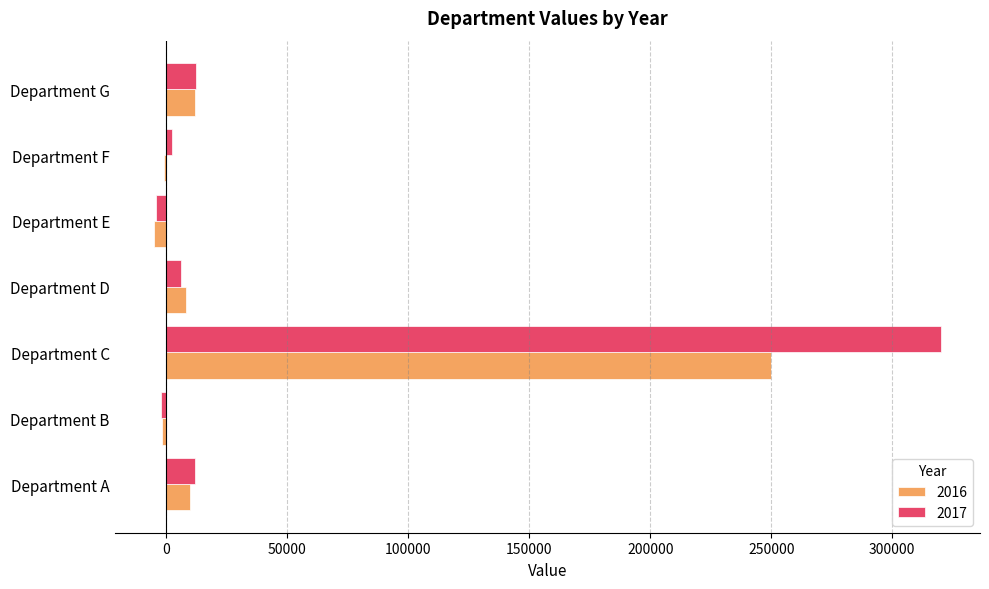

The 2016 series shows 250000 at Department C. True or false?

True